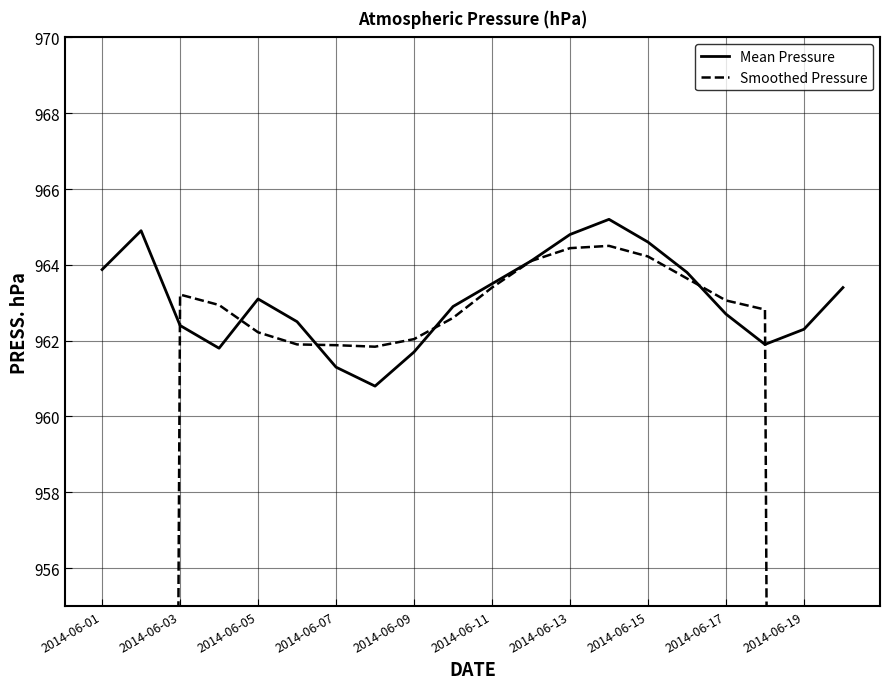

Which series has the largest total across all categories?

Mean Pressure